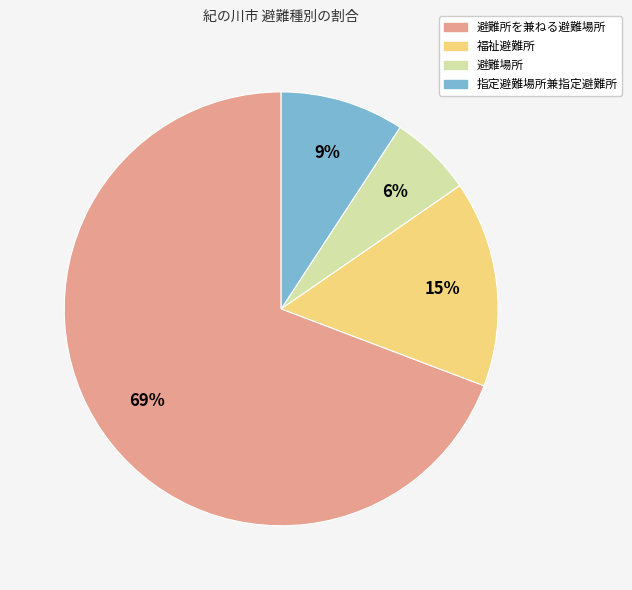

The 福祉避難所 slice represents 15% of the pie. True or false?

True